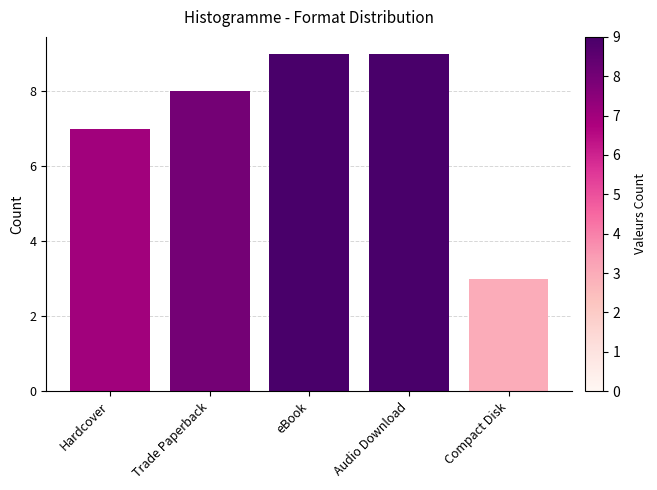

Between Compact Disk and eBook, which is larger?

eBook